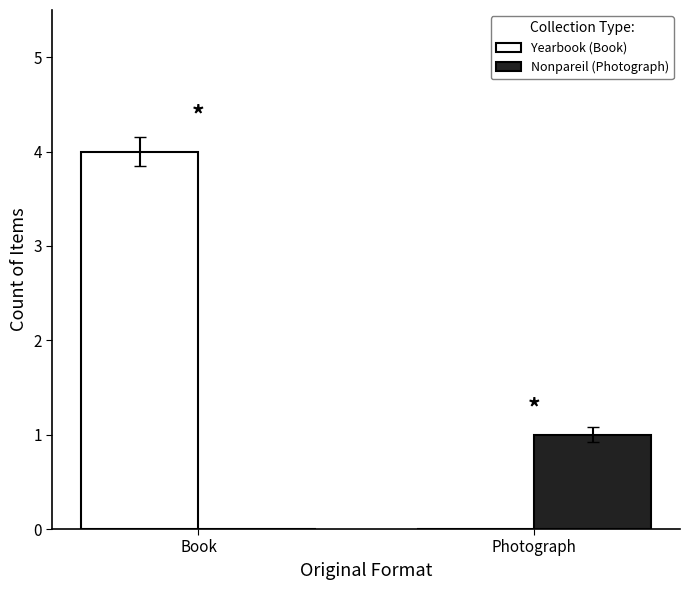

Reading right to left, what are all the values shown in this chart?

Yearbook (Book): Photograph=0	Book=4
Nonpareil (Photograph): Photograph=1	Book=0